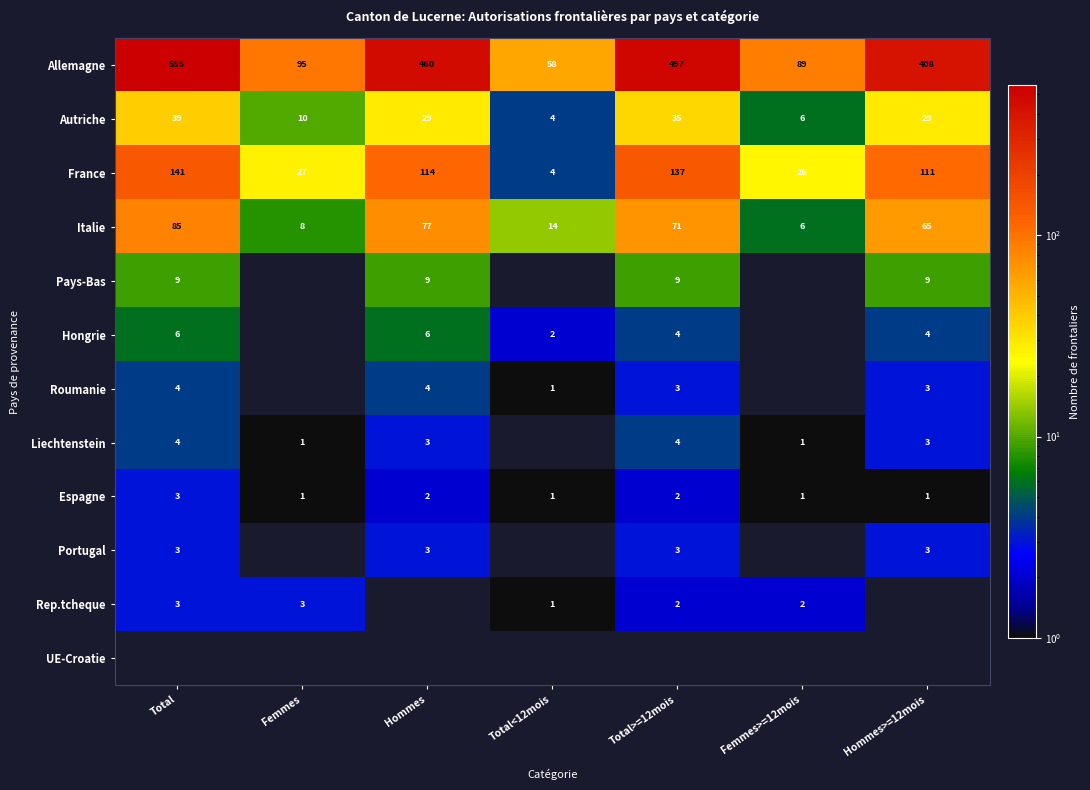

Is it true that Hongrie equals 2 at Total<12mois?

True